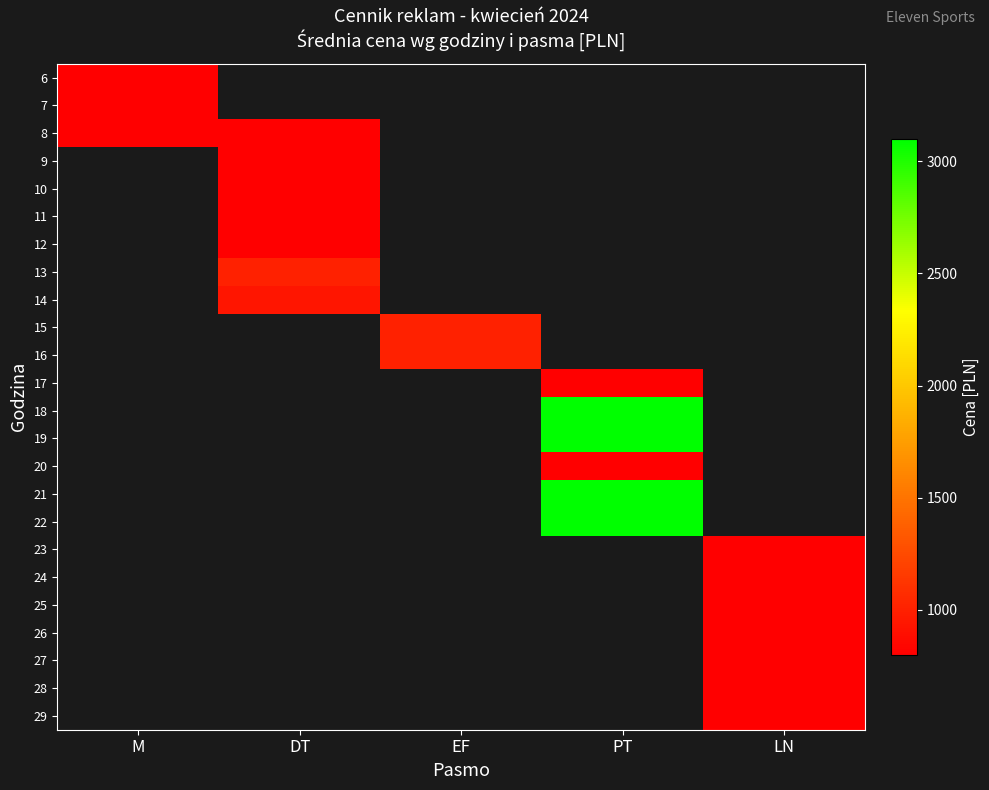

Which category has the lowest value in the 24 series?

M